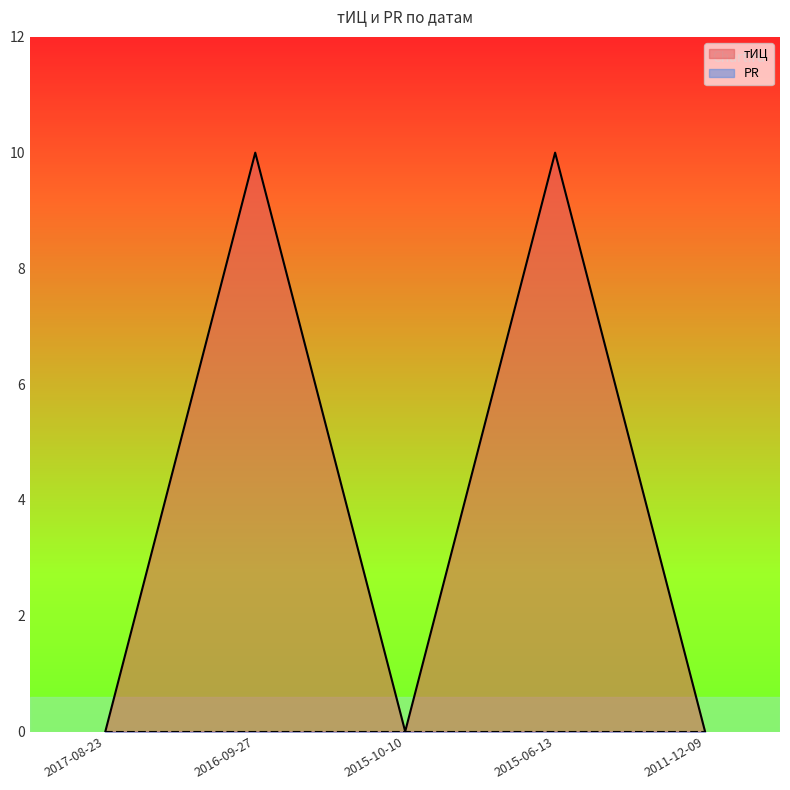

Which has a higher value, 2011-12-09 or 2015-06-13?

2015-06-13